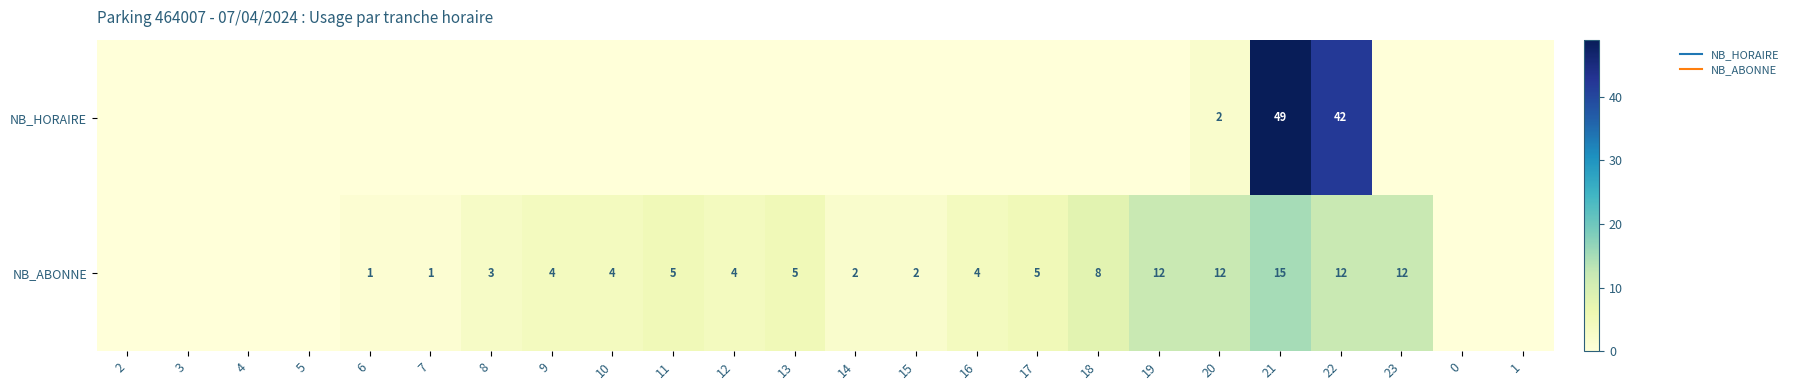

True or false: NB_ABONNE has a value of 9 at 5.

False